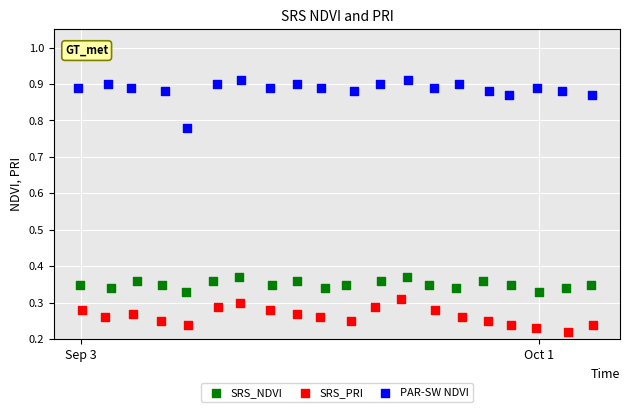

What are all the series names shown in the legend?

SRS_NDVI, SRS_PRI, PAR-SW NDVI